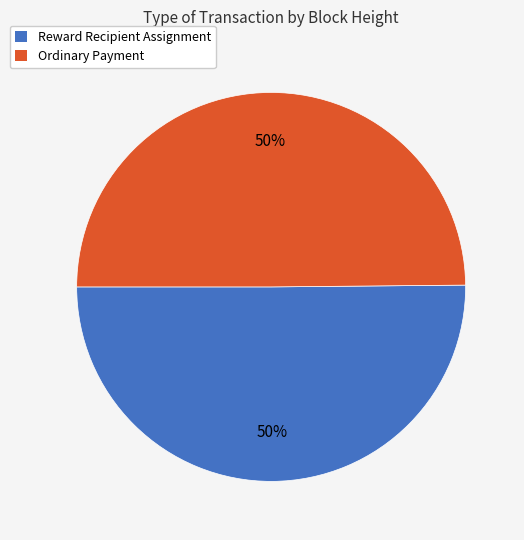

To the nearest percent, what is the average slice percentage?

50%